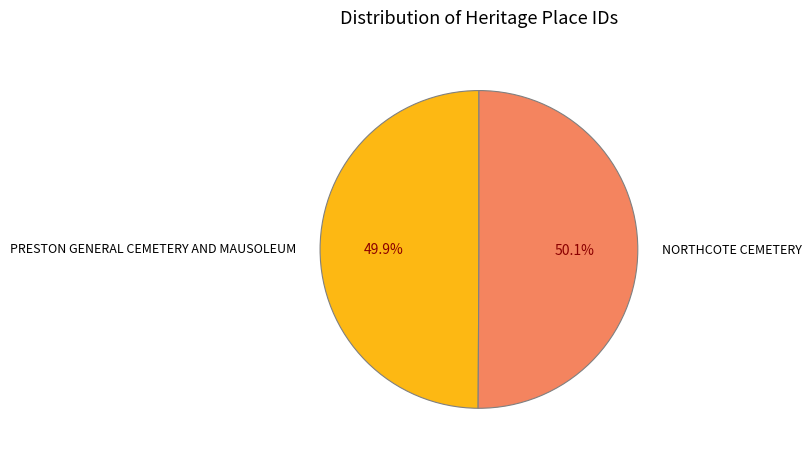

What is the ratio of the value at PRESTON GENERAL CEMETERY AND MAUSOLEUM to the value at NORTHCOTE CEMETERY?

1.0